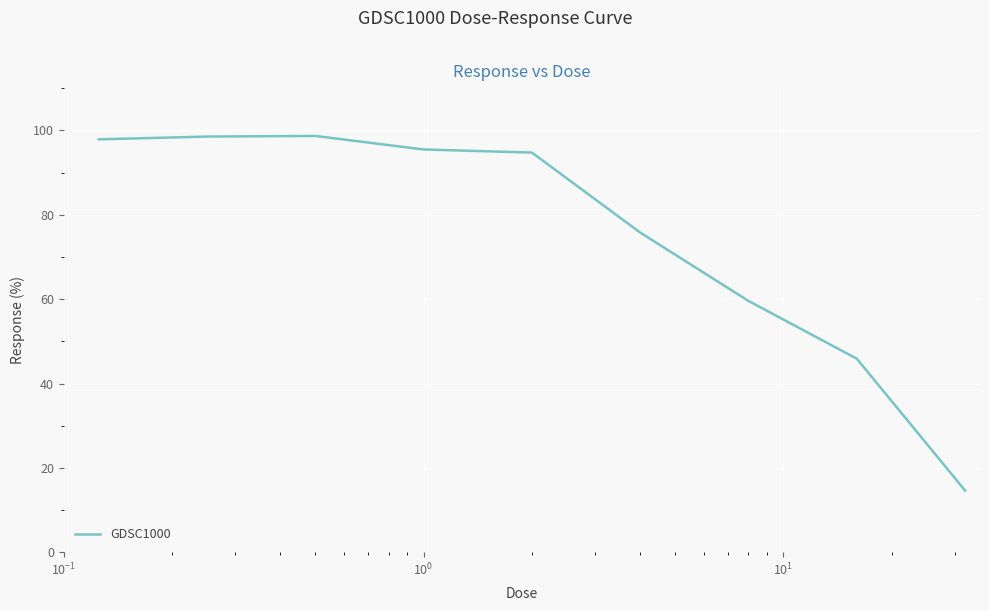

What is the smallest value displayed?

14.6